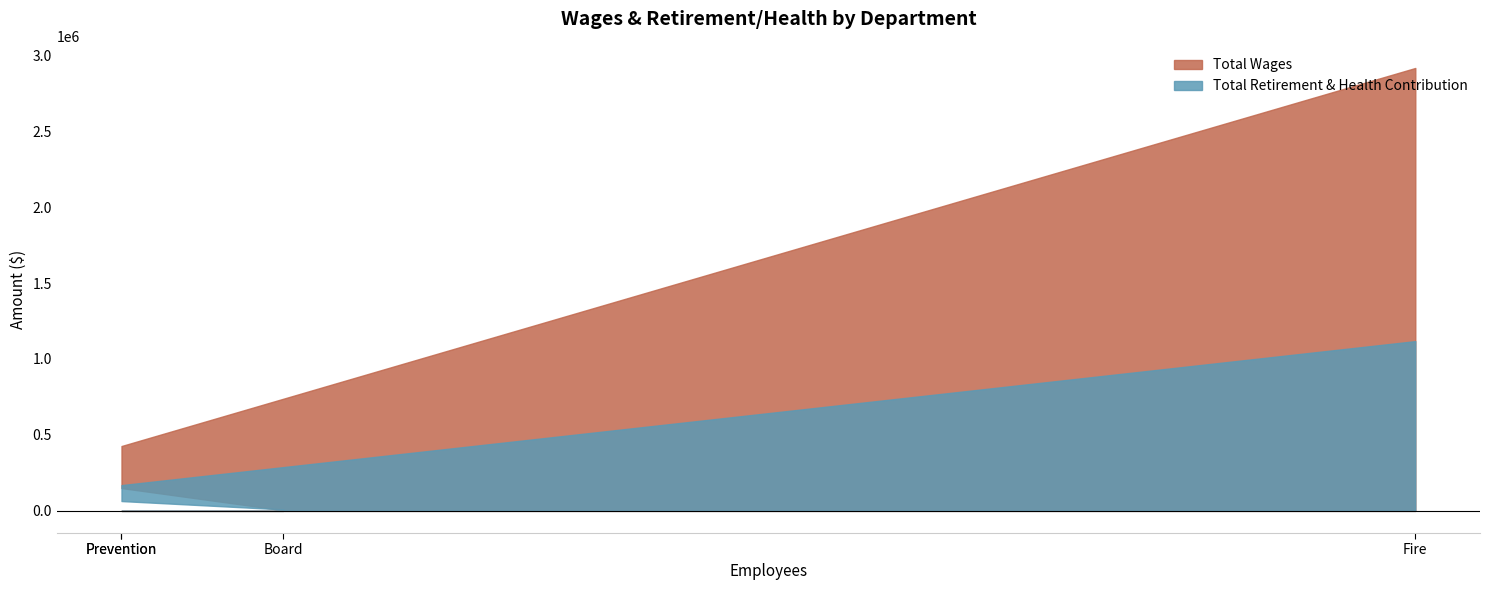

At which category is the sum across all series the highest?

Fire